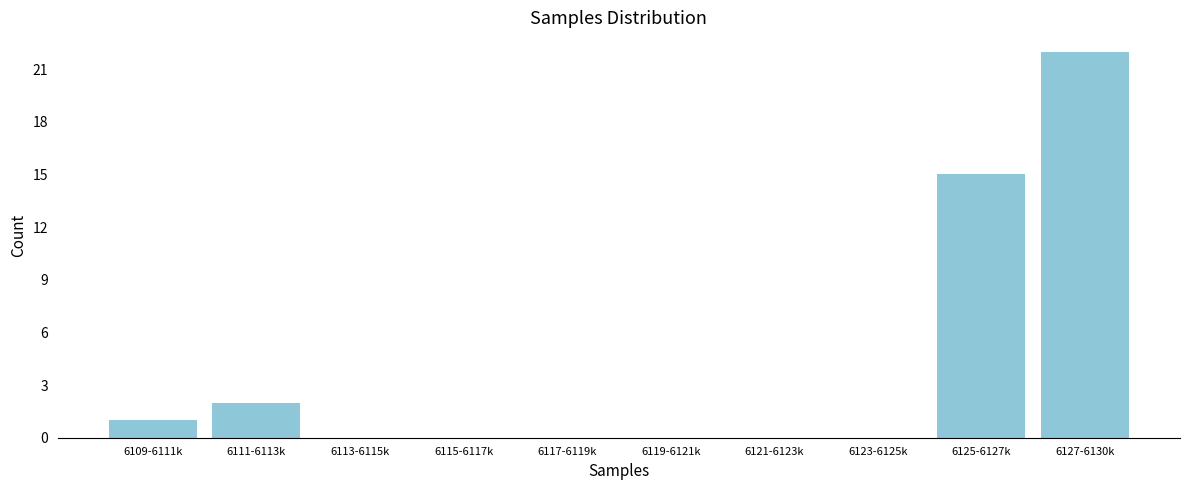

Reading left to right, what are all the values shown in this chart?

6109-6111k=1	6111-6113k=2	6113-6115k=0	6115-6117k=0	6117-6119k=0	6119-6121k=0	6121-6123k=0	6123-6125k=0	6125-6127k=15	6127-6130k=22